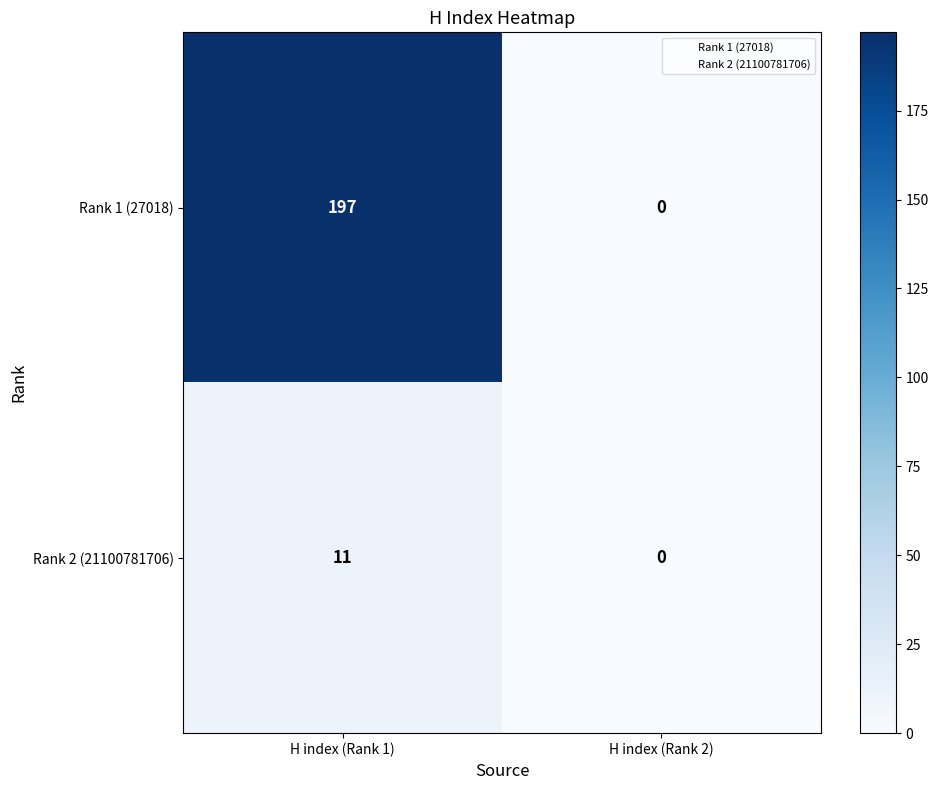

What value does the Rank 2 (21100781706) series have at H index (Rank 1), to the nearest 5?

10